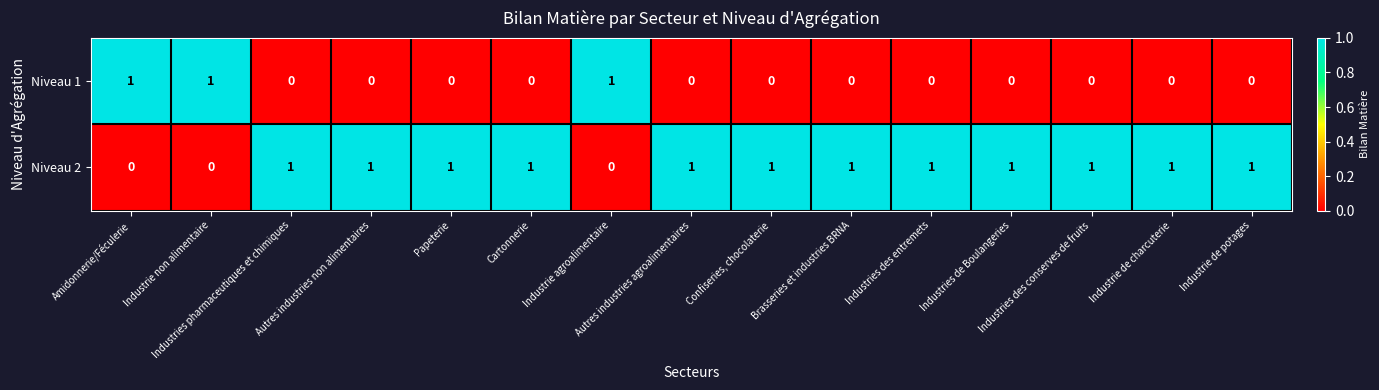

Count the number of categories in the chart.

15